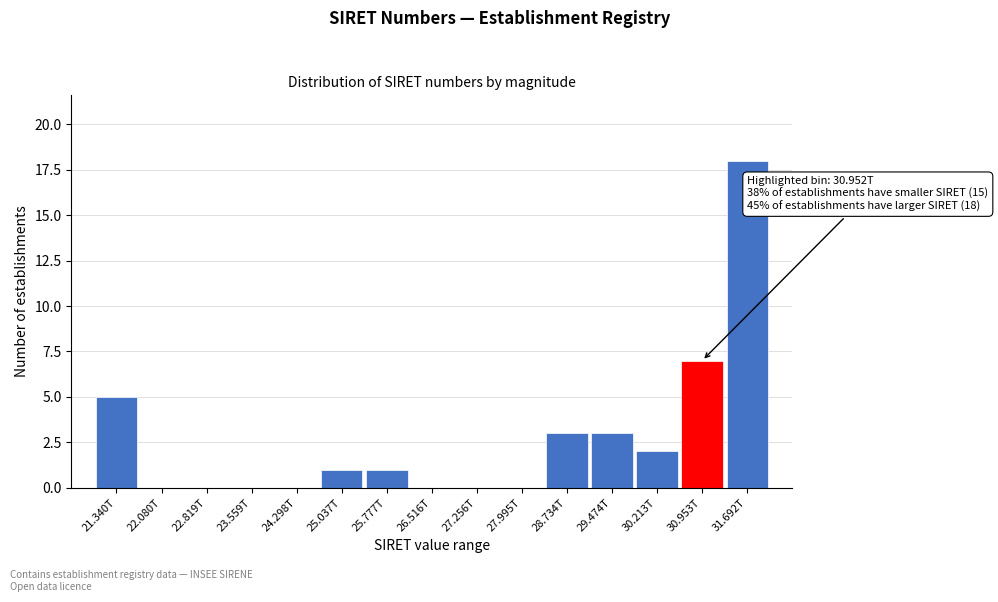

Reading right to left, transcribe all the data shown in this chart.

31.692T=18	30.953T=7	30.213T=2	29.474T=3	28.734T=3	27.995T=0	27.256T=0	26.516T=0	25.777T=1	25.037T=1	24.298T=0	23.559T=0	22.819T=0	22.080T=0	21.340T=5